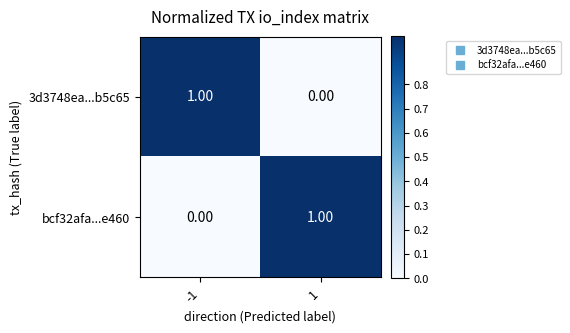

At 1, list the series in order from smallest to largest.

3d3748ea...b5c65, bcf32afa...e460